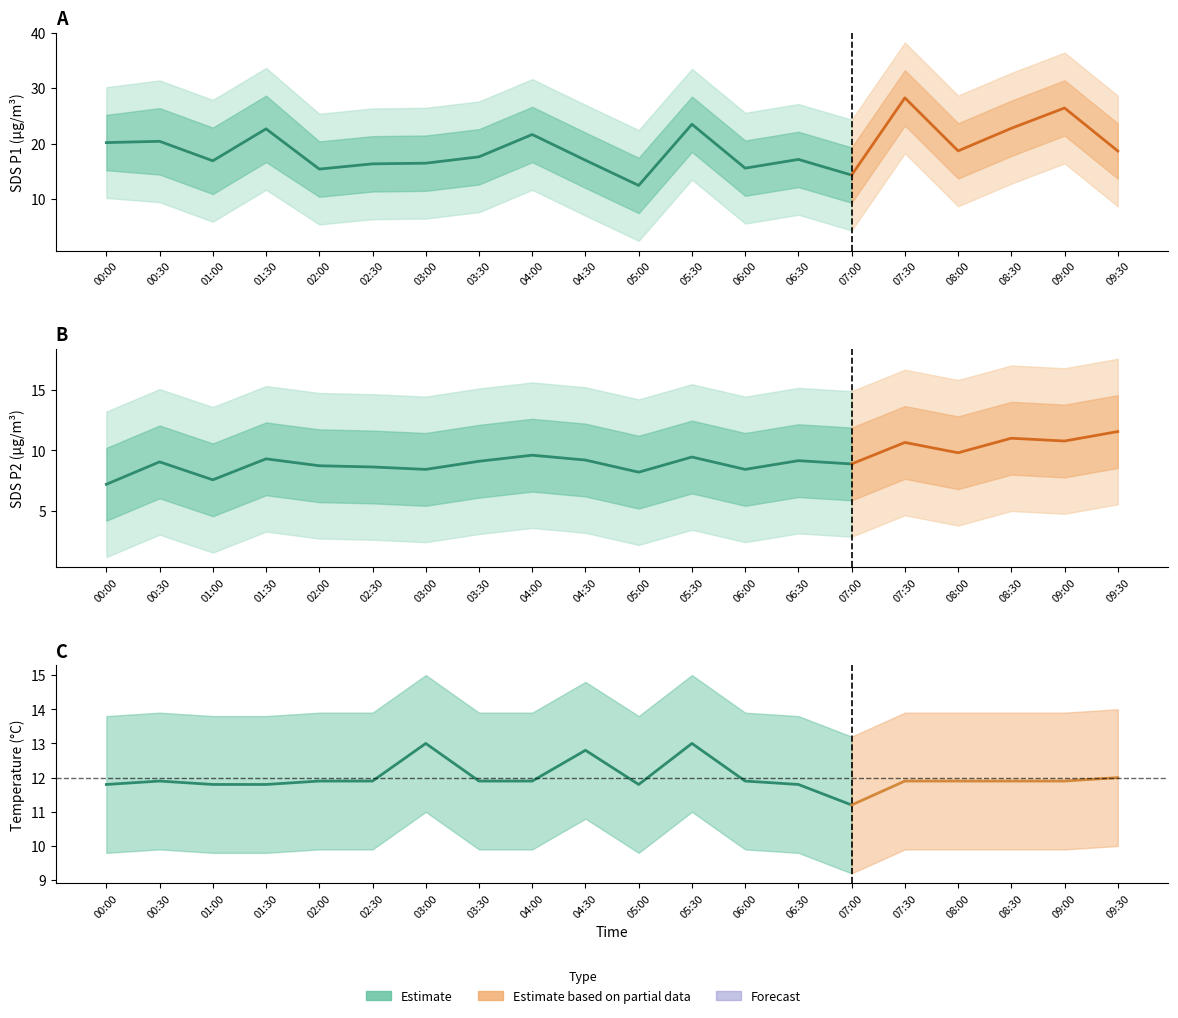

True or false: SDS_P1 and SDS_P2 cross at least once.

False